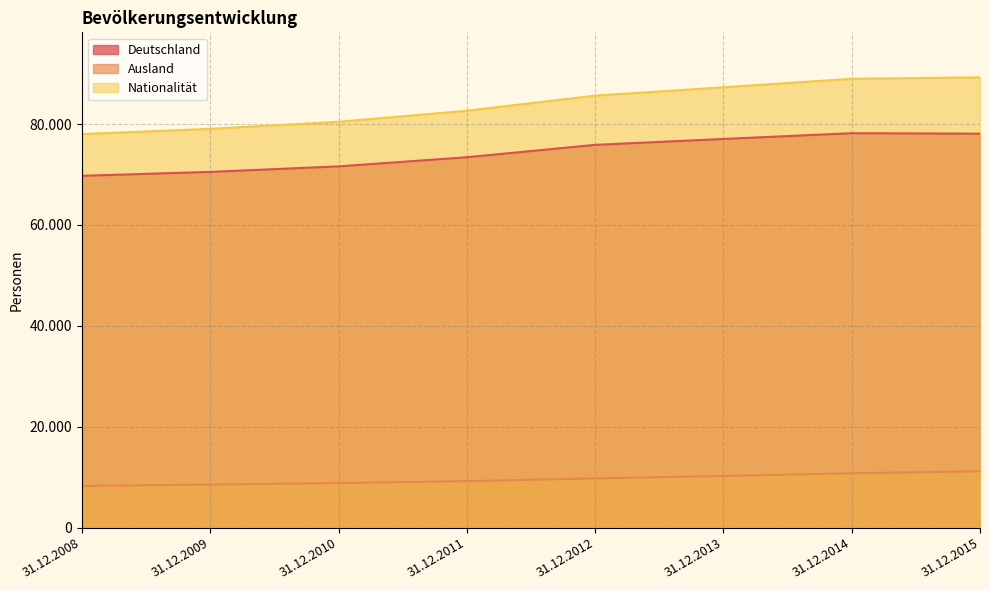

How many lines are shown in the chart?

3